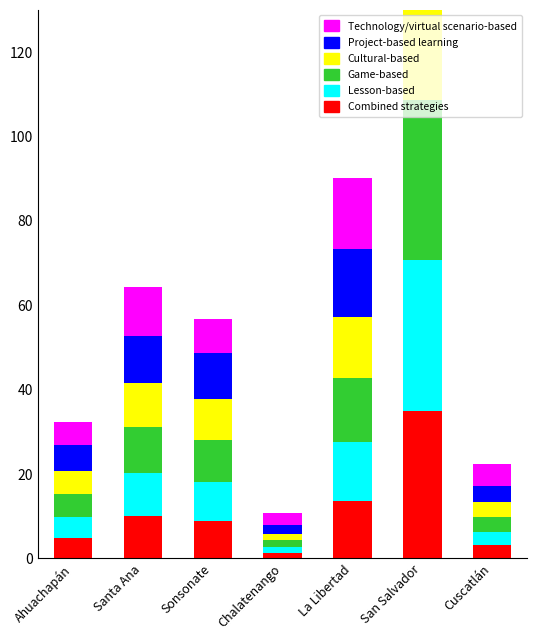

What position from the right is San Salvador?

2